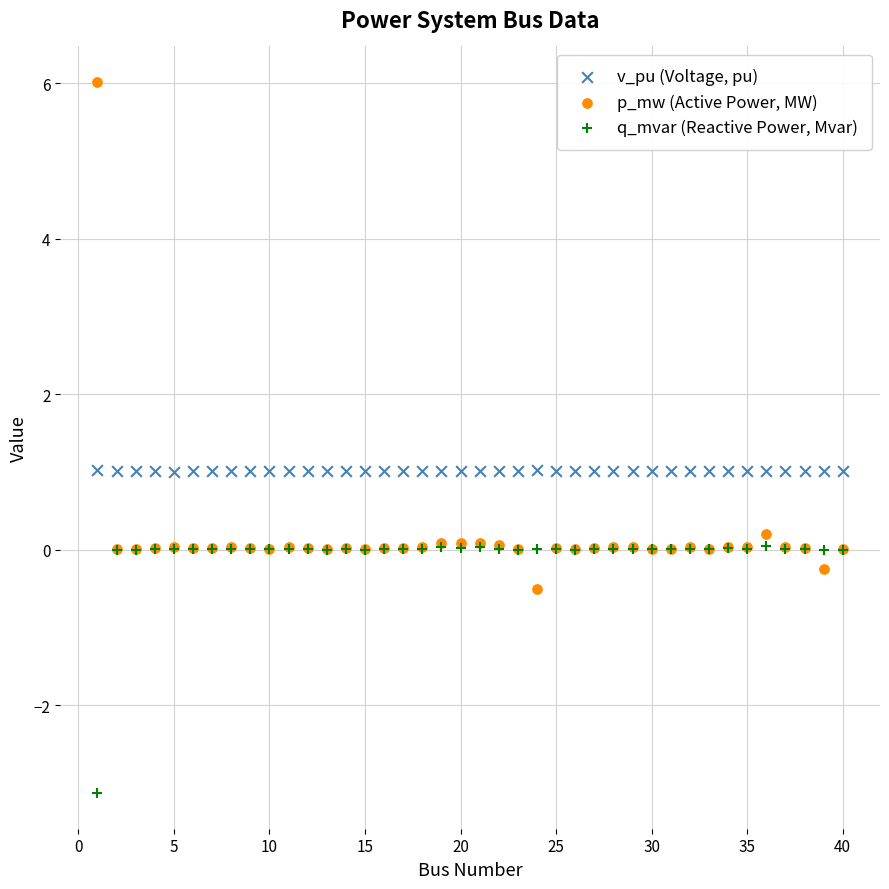

Which series has the widest spread of Y values?

p_mw (Active Power, MW)